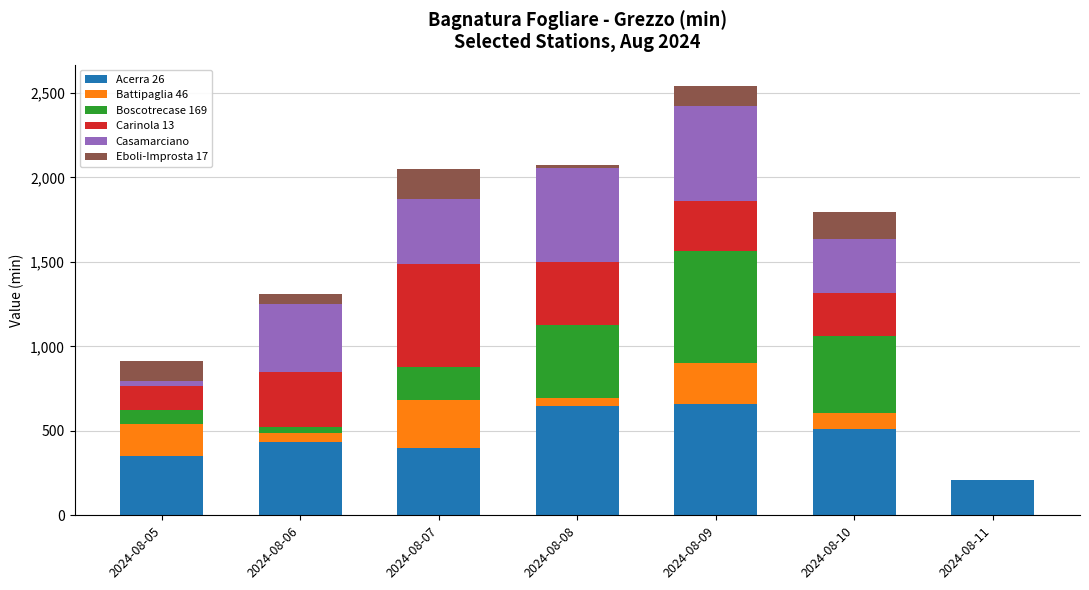

What is the highest value of the Acerra 26 series?

656.7